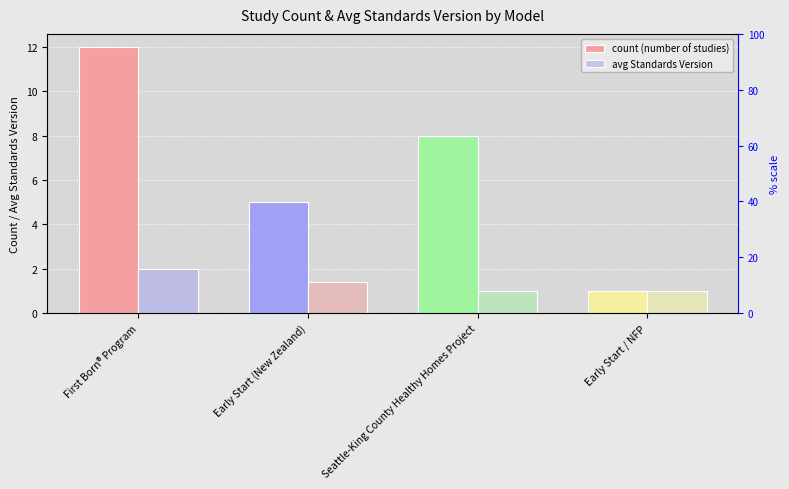

The value of count (number of studies) at Seattle-King County Healthy Homes Project is 8.0. True or false?

True